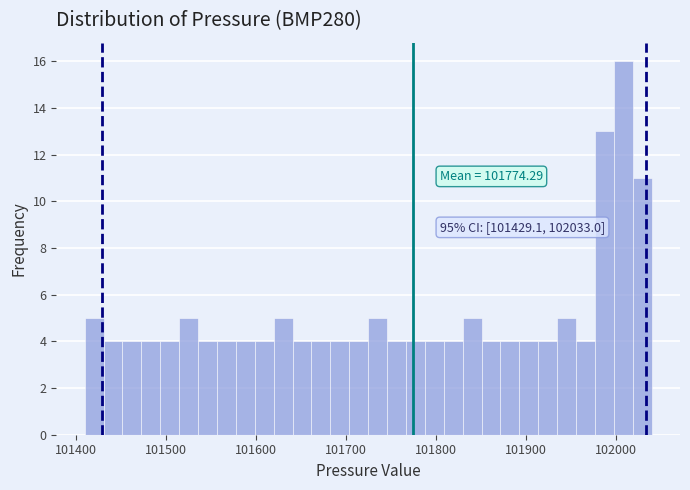

Read against the x-axis, roughly where is the centre of the tallest bar?

102010